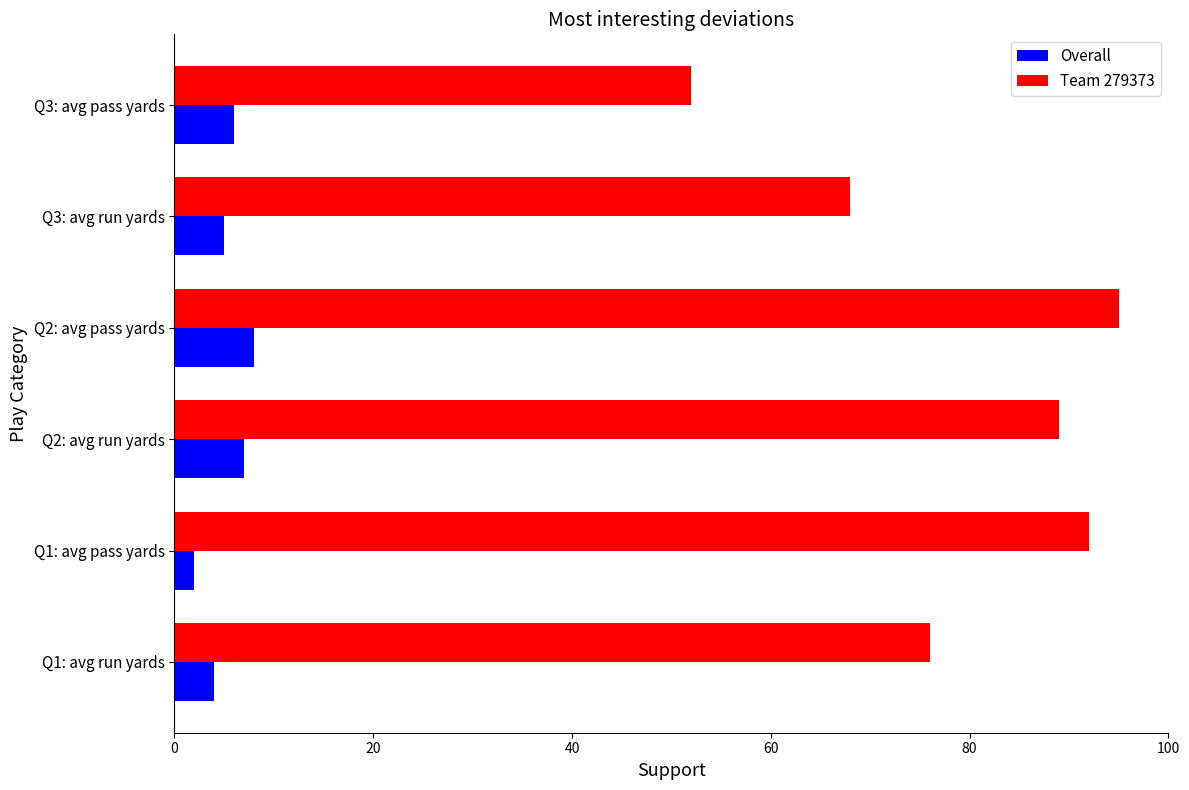

Which series has the widest spread of values?

Team 279373